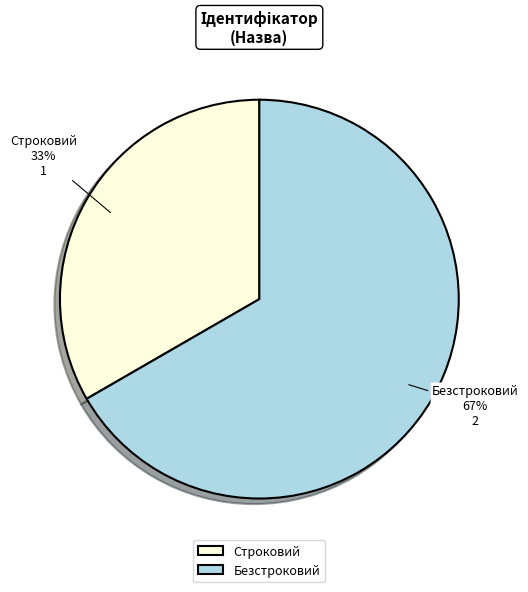

Is it true that Безстроковий is 75% of the pie?

False